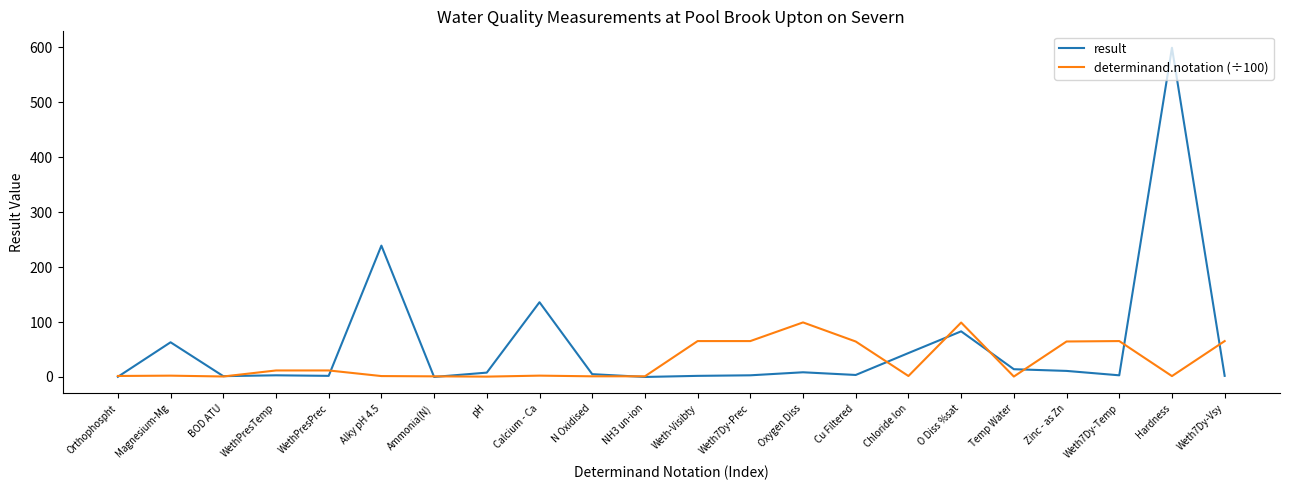

What are all the series names shown in the legend?

result, determinand.notation (÷100)